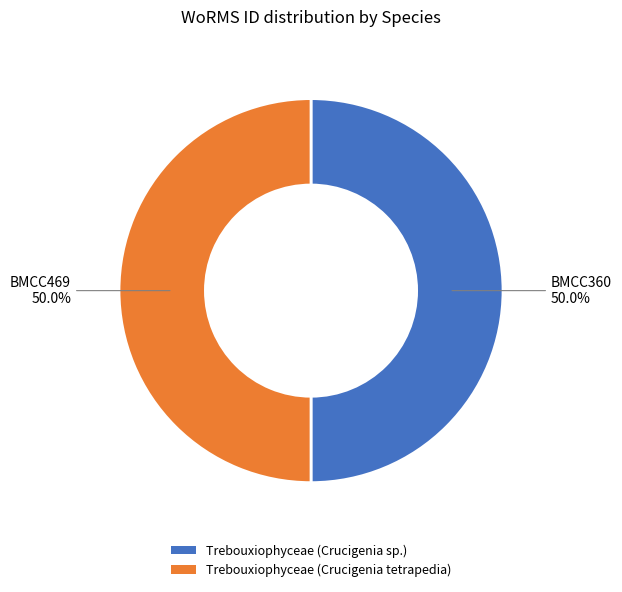

Do Trebouxiophyceae (Crucigenia sp.) and Trebouxiophyceae (Crucigenia tetrapedia) together represent more than half of the pie?

Yes